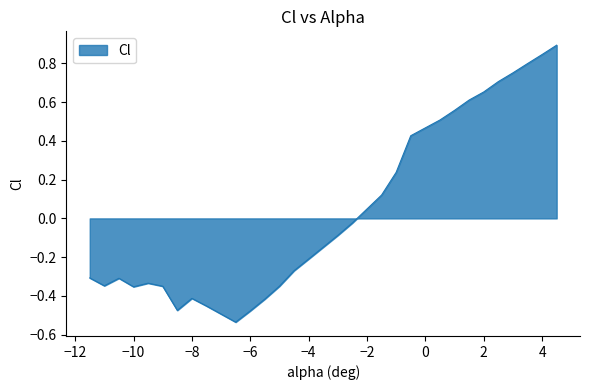

What is the difference between the maximum and minimum values?

1.4